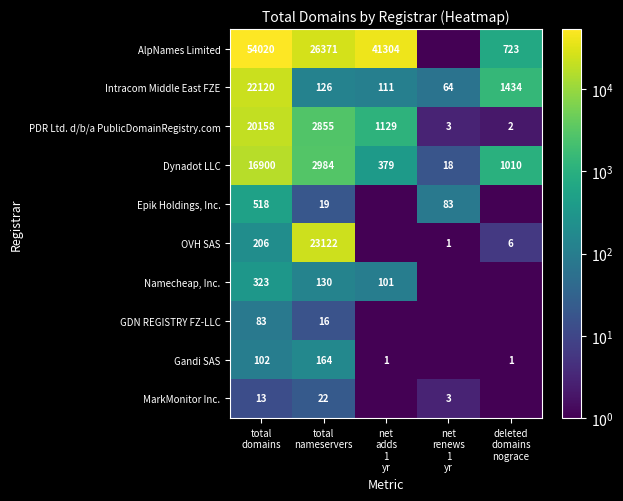

What is the difference between the maximum and minimum values in the Dynadot LLC series?

16882.0